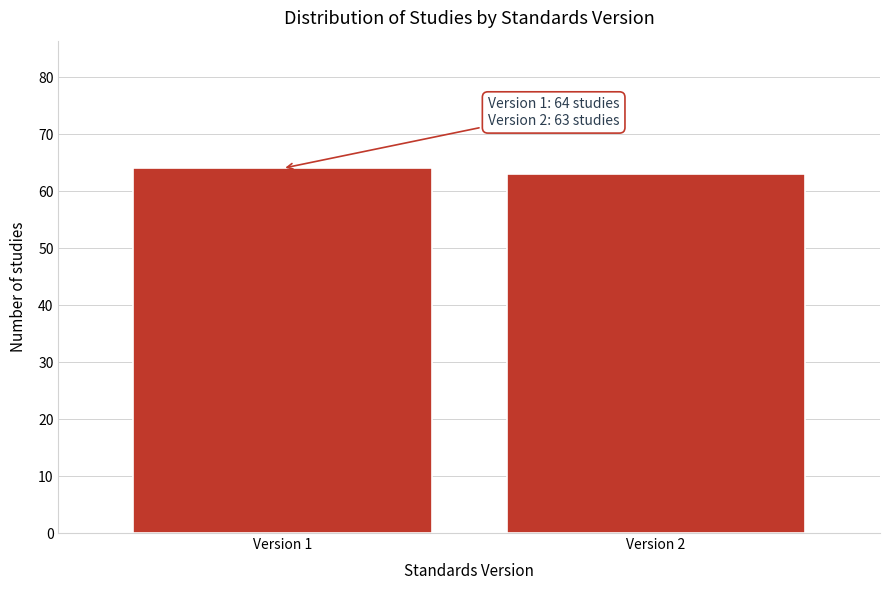

Reading left to right, list all the values displayed in this chart.

Version 1=64	Version 2=63